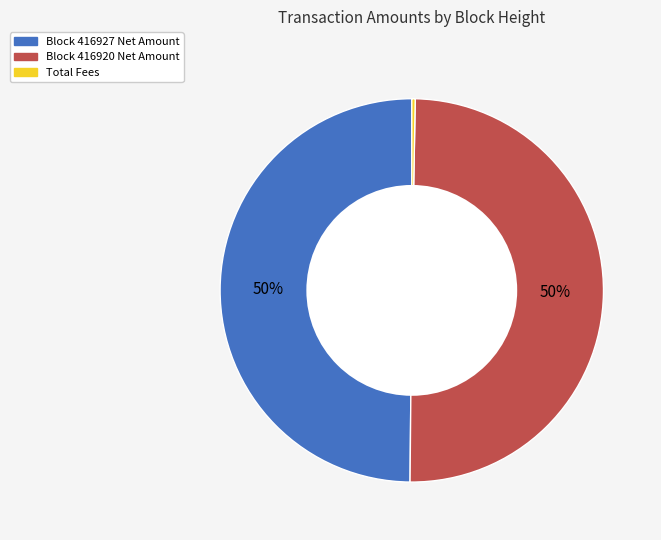

To the nearest percent, what is the difference between the largest and smallest slice percentages?

50%